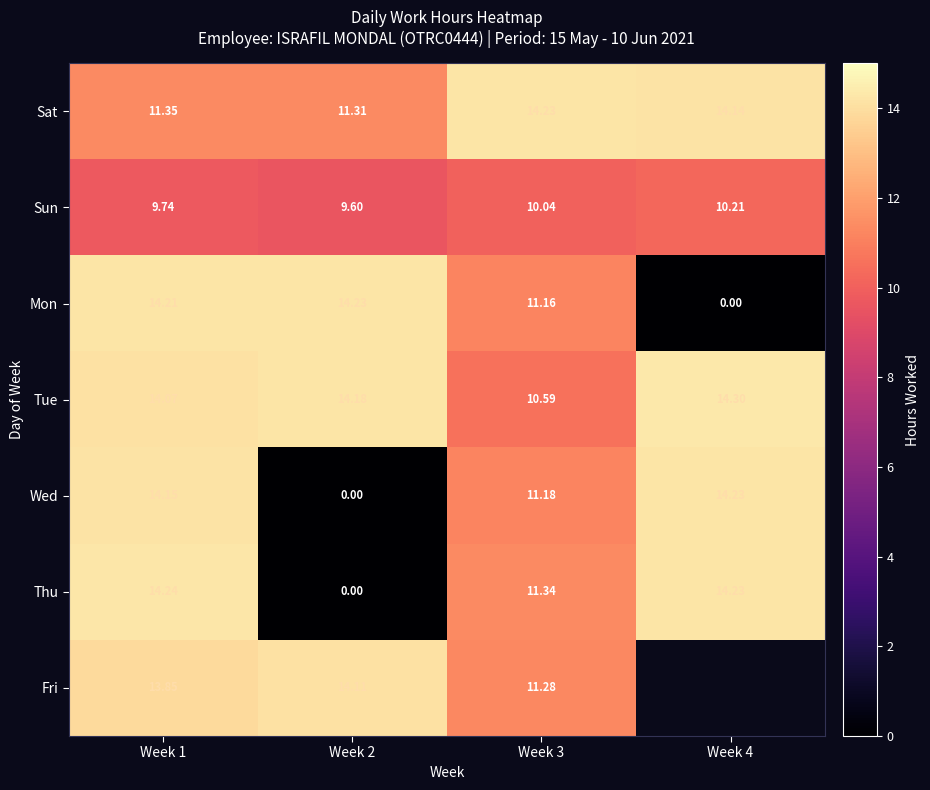

How many values in the Tue series exceed 14?

3